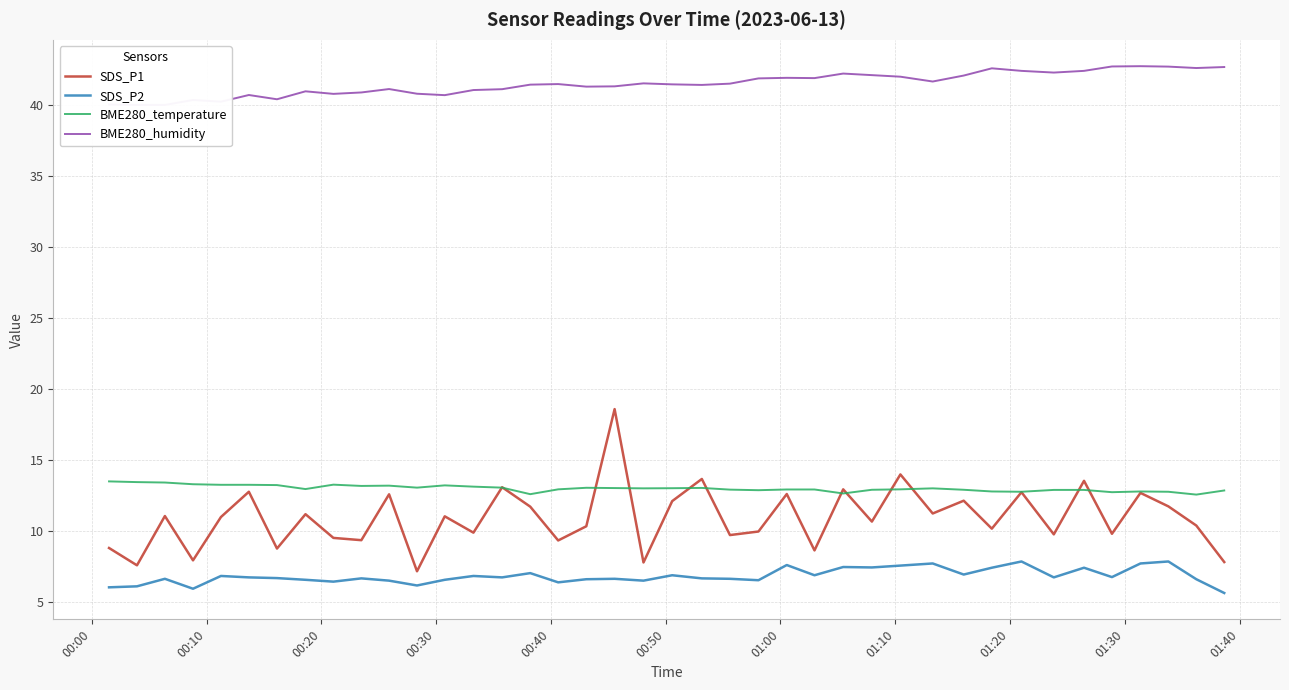

True or false: SDS_P2 and SDS_P1 cross at least once.

False